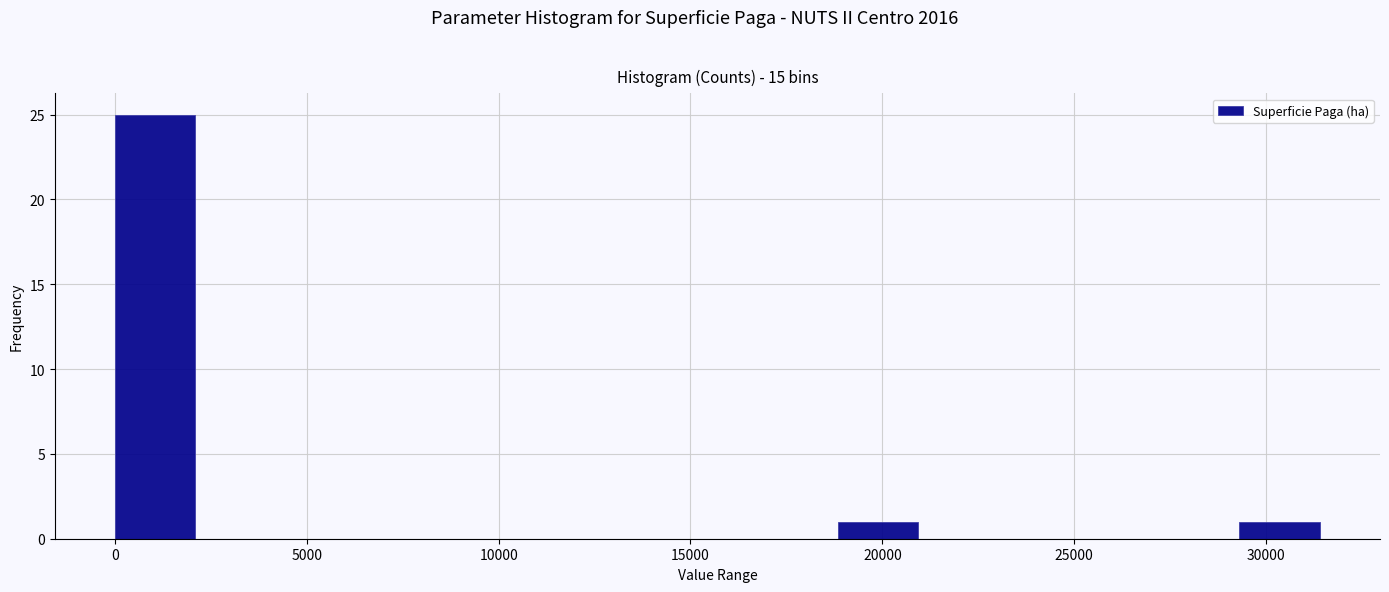

Reading left to right, list every bar in this chart as the range it spans on the x-axis followed by its height. Neither the bar edges nor the heights are printed on the chart, so give them approximately, as read against the axes.

0 to 2000: 25
2000 to 4000: 0
4000 to 6500: 0
6500 to 8500: 0
8500 to 10500: 0
10500 to 12500: 0
12500 to 14500: 0
14500 to 16500: 0
16500 to 19000: 0
19000 to 21000: 1
21000 to 23000: 0
23000 to 25000: 0
25000 to 27000: 0
27000 to 29500: 0
29500 to 31500: 1